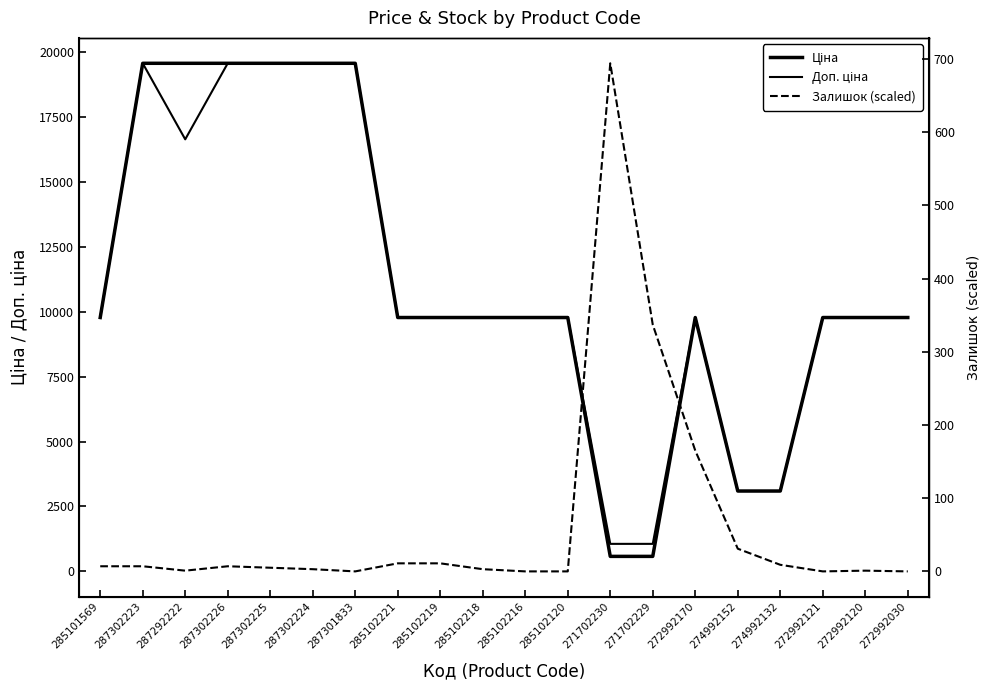

What is the difference between the maximum and minimum values in the Ціна series?

18986.8